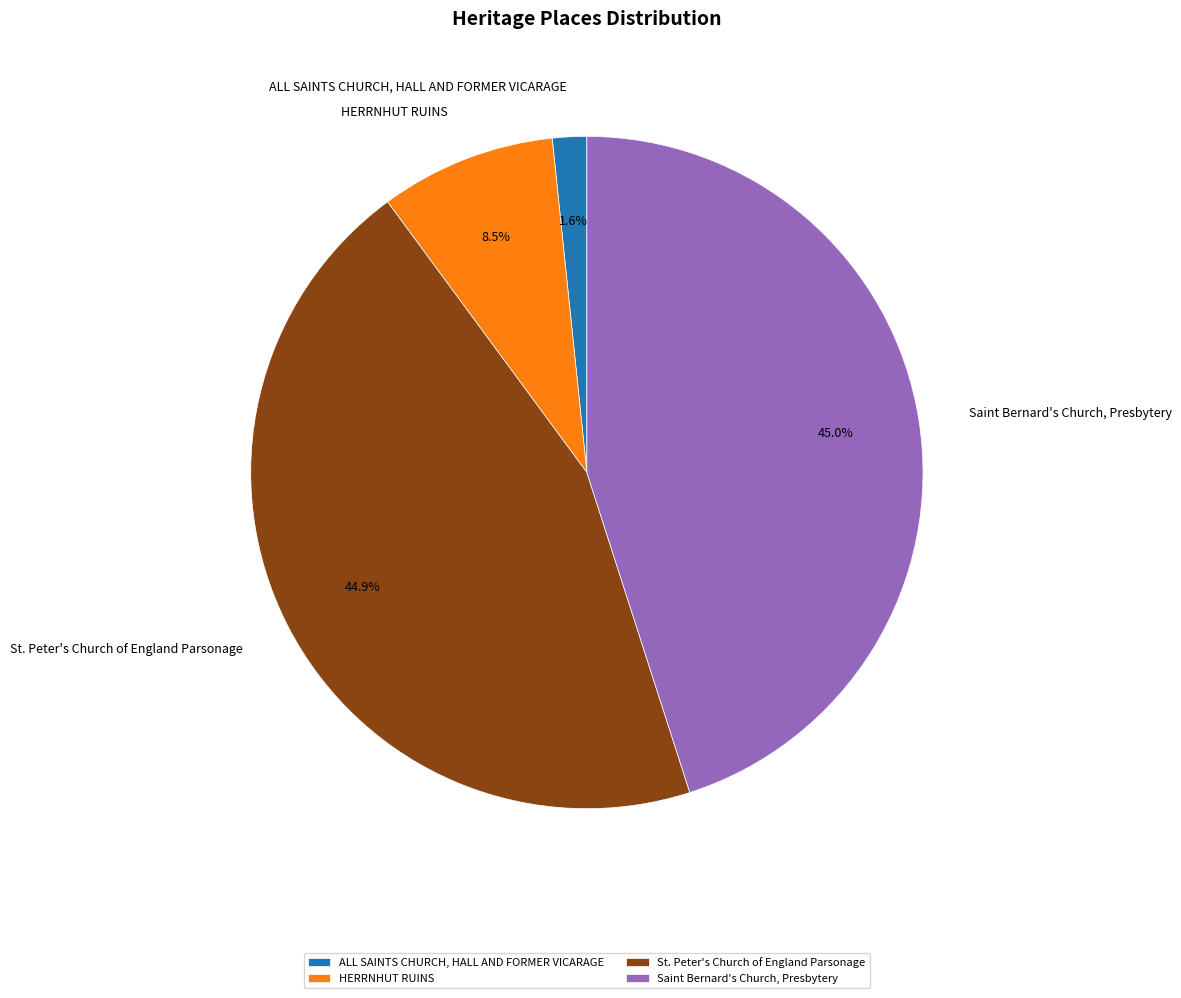

What is the smallest slice in the pie chart?

ALL SAINTS CHURCH, HALL AND FORMER VICARAGE